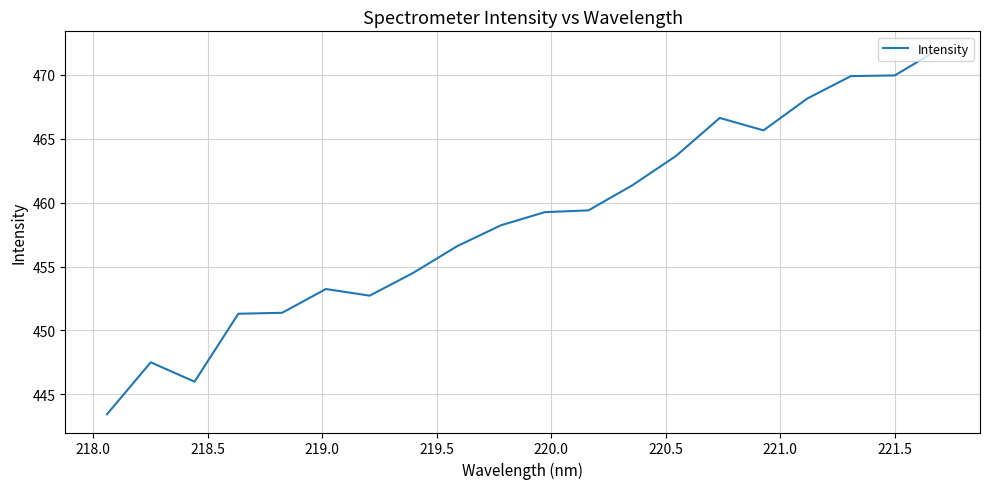

What is the greatest value displayed?

472.0